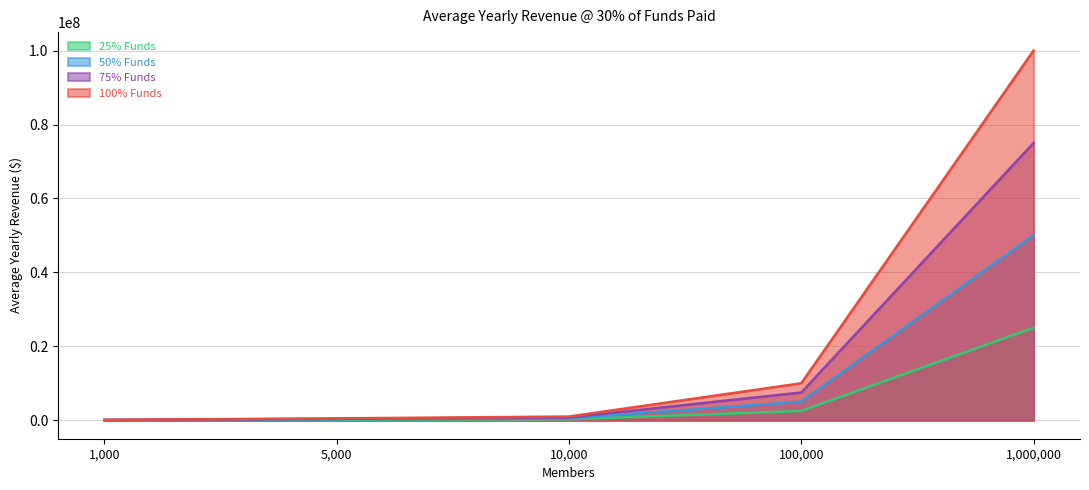

Between 5000 and 1000, which is larger?

5000